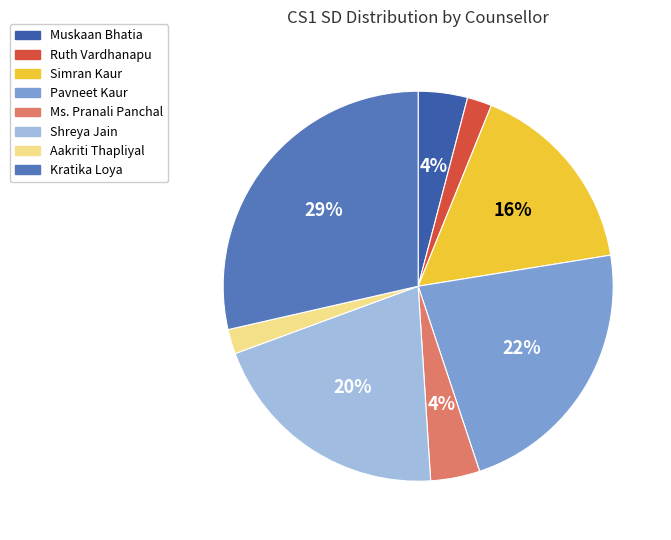

Which slice is the largest?

Kratika Loya